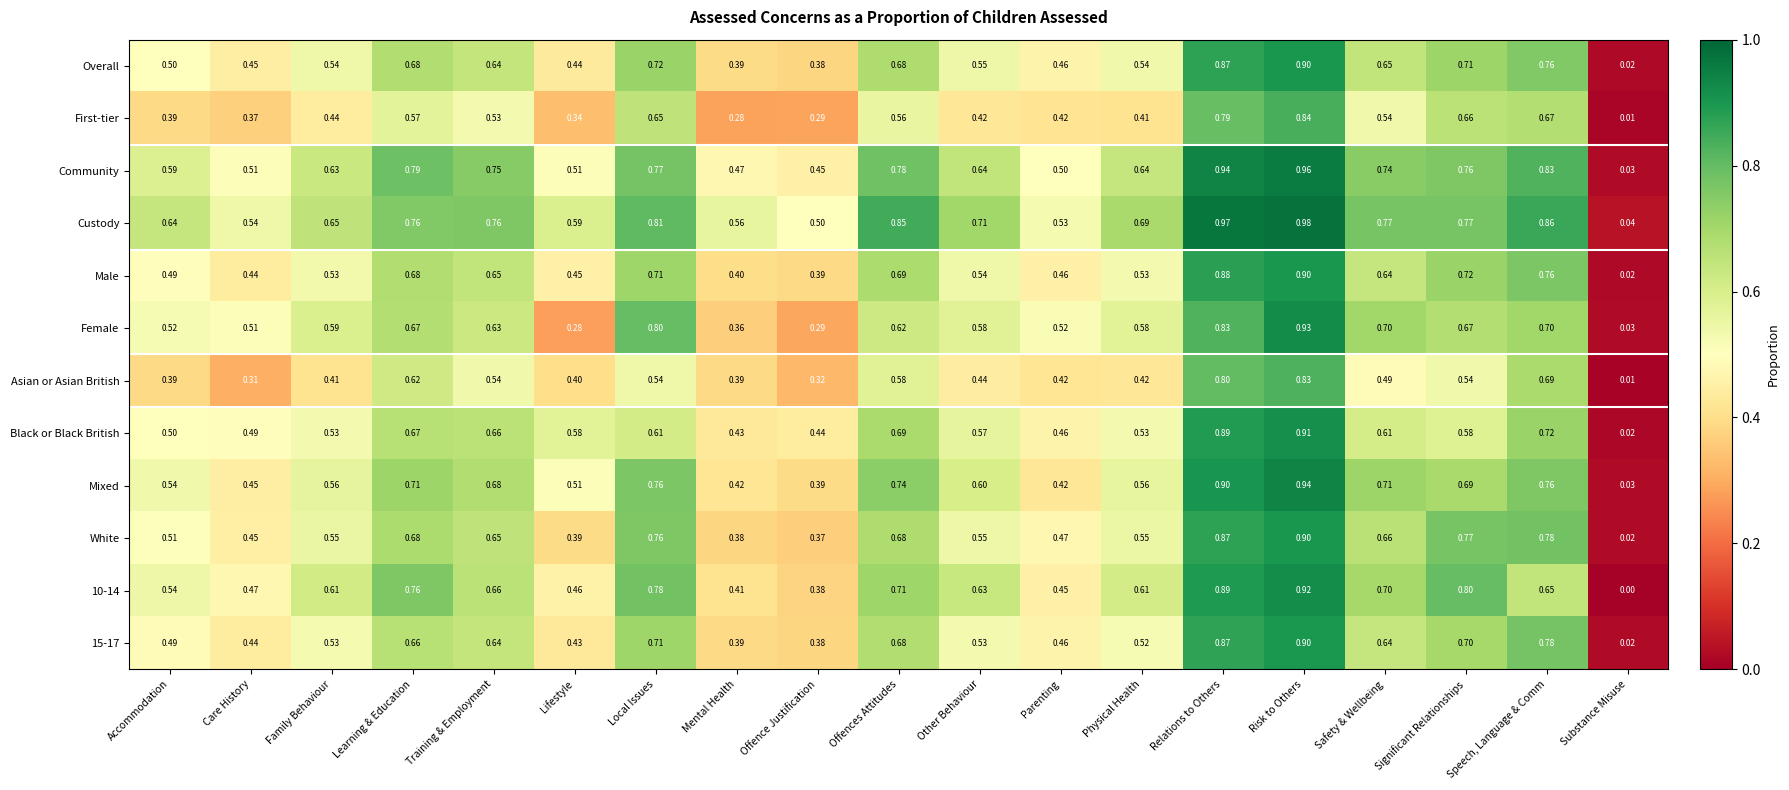

At how many categories does at least one series exceed 0?

19